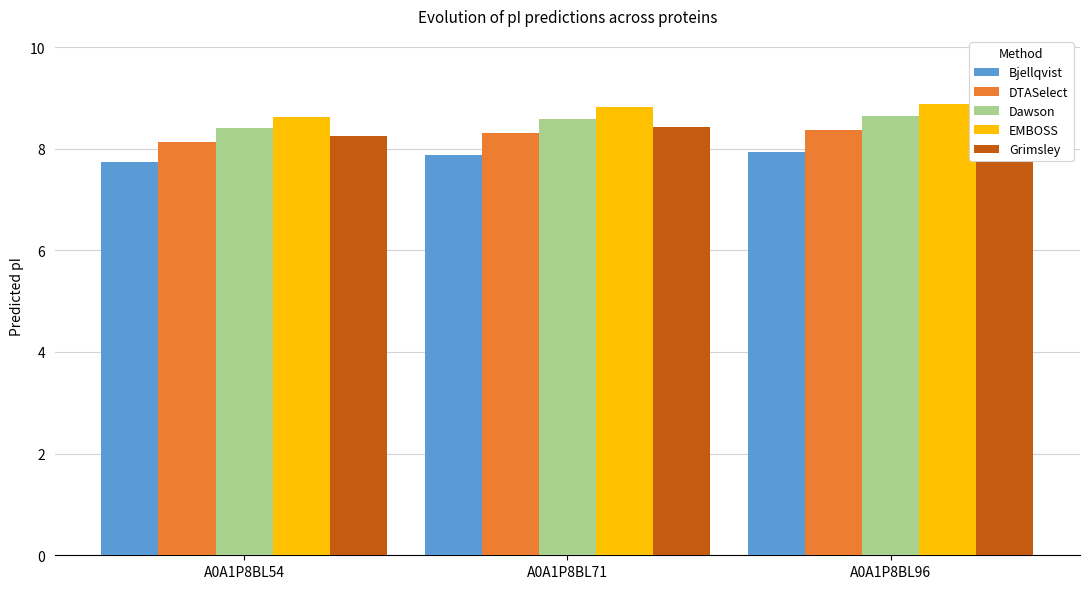

Is the value of DTASelect at A0A1P8BL96 greater than the value of Dawson at A0A1P8BL71?

No